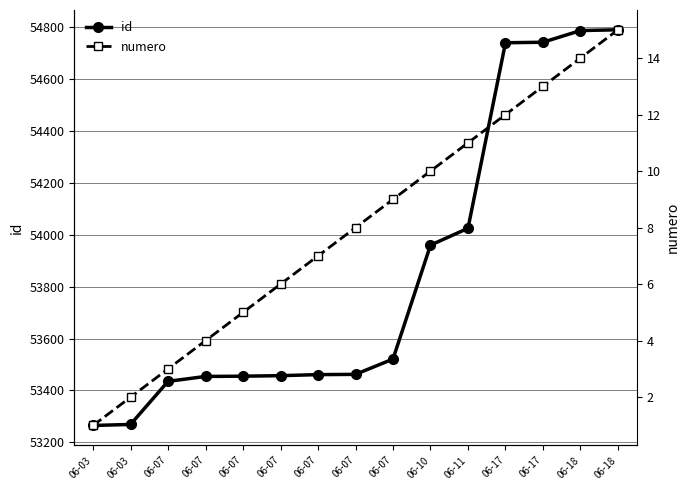

What is the maximum value for numero?

15